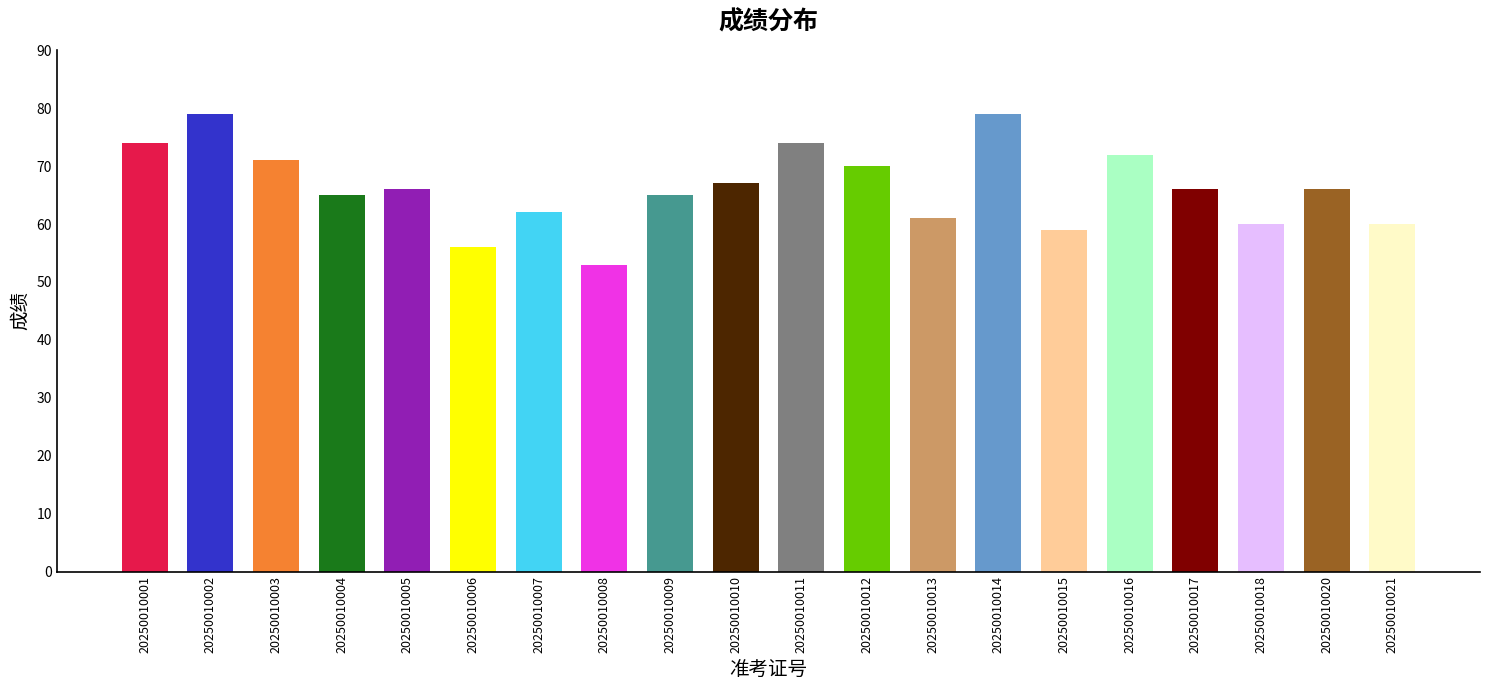

Reading left to right, list all the values displayed in this chart.

20250010001=74	20250010002=79	20250010003=71	20250010004=65	20250010005=66	20250010006=56	20250010007=62	20250010008=53	20250010009=65	20250010010=67	20250010011=74	20250010012=70	20250010013=61	20250010014=79	20250010015=59	20250010016=72	20250010017=66	20250010018=60	20250010020=66	20250010021=60